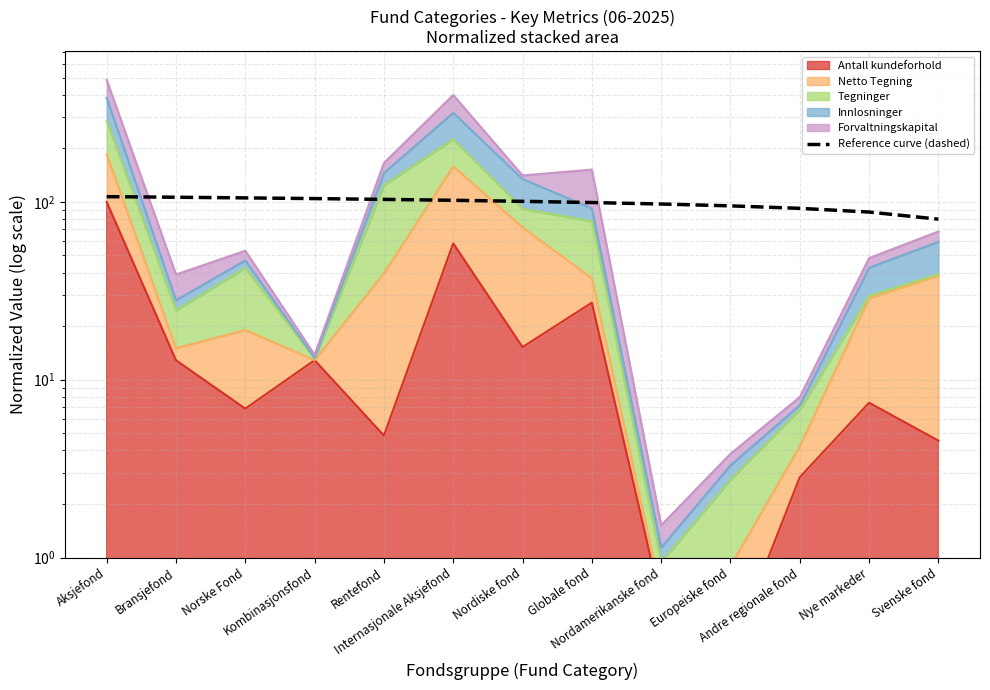

At which category does the chart reach its peak across all series?

Aksjefond